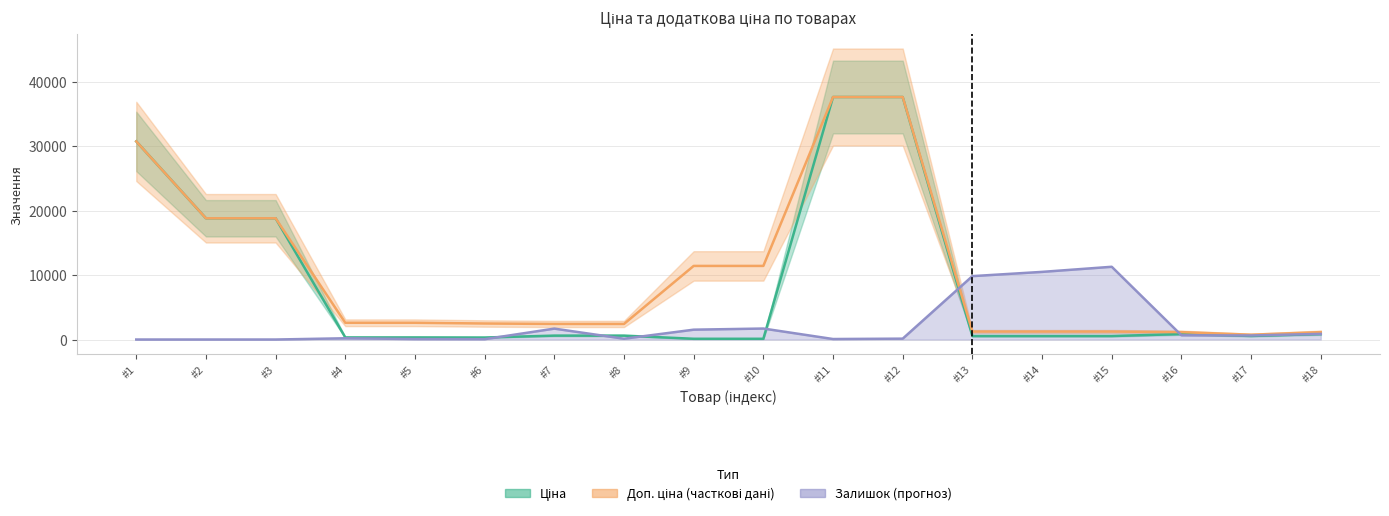

Is the value of Залишок (scaled) at #17 greater than the value of Доп. ціна at #2?

No